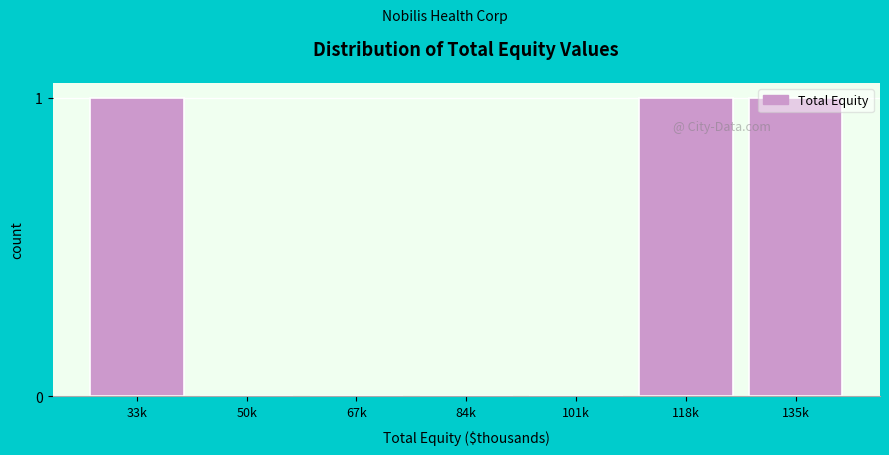

What is the sum of all values?

3